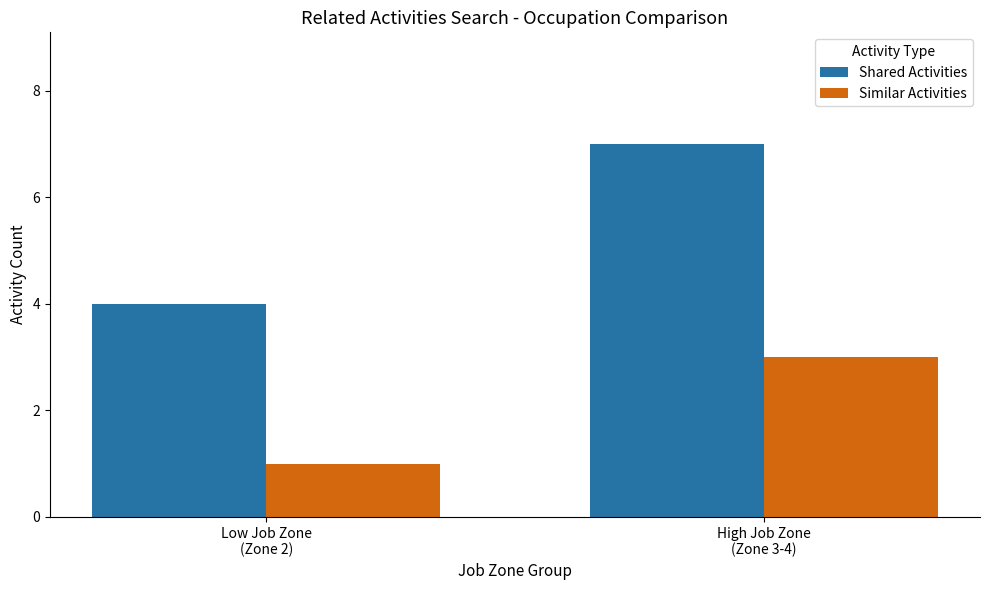

Is the value of Similar Activities at Low Job Zone
(Zone 2) greater than the value of Shared Activities at Low Job Zone
(Zone 2)?

No